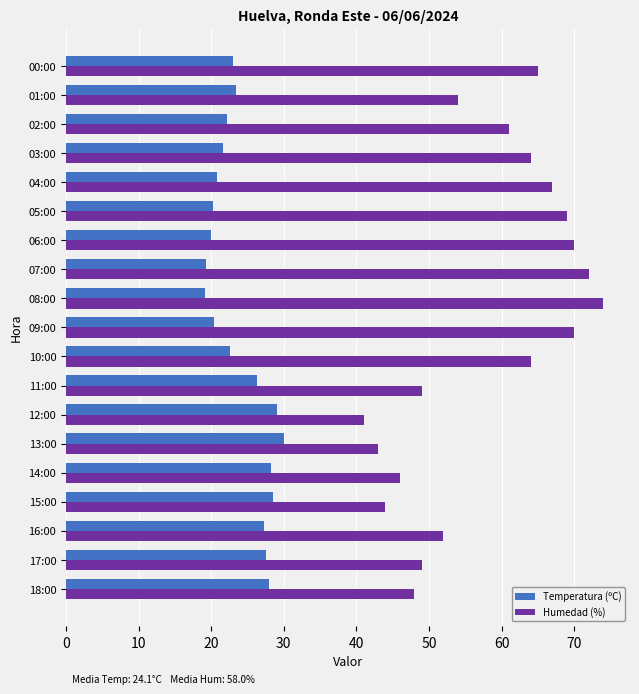

Is the value of Humedad (%) at 15:00 greater than the value of Temperatura (ºC) at 16:00?

Yes